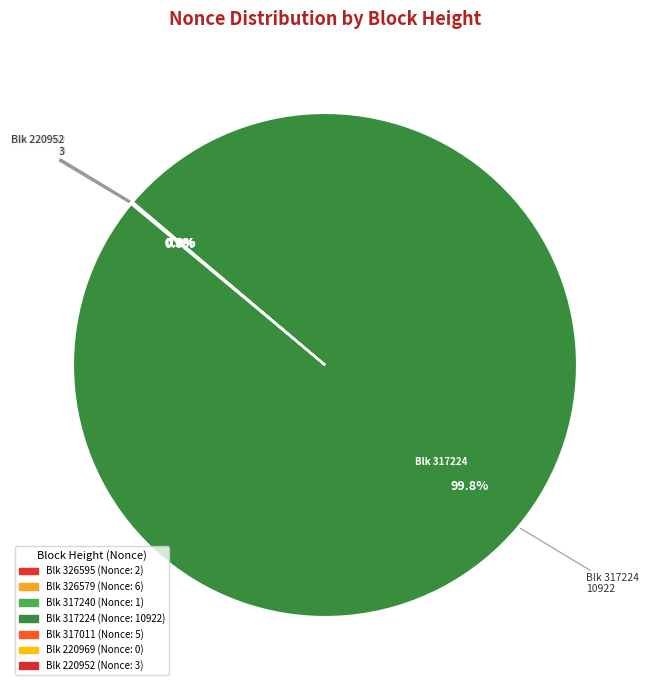

What is the largest slice in the pie chart?

Blk 317224